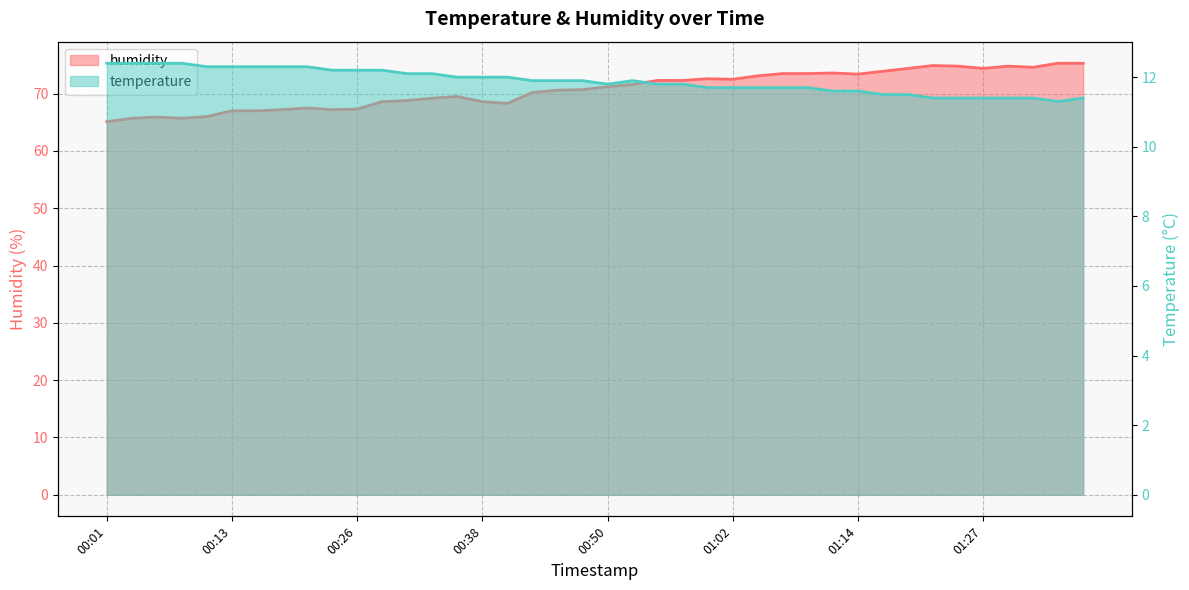

What is the average value of the humidity series?

70.7